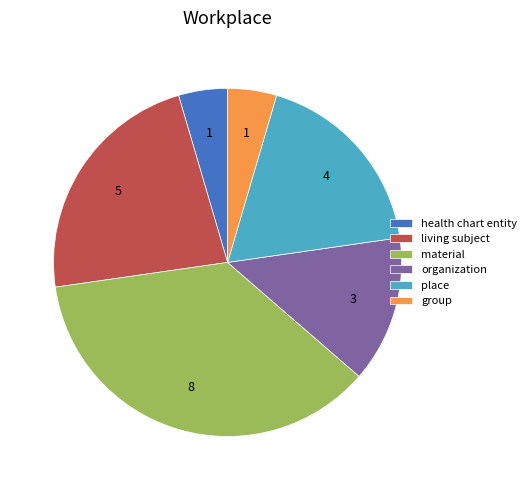

Is the sum of group and health chart entity greater than half?

No